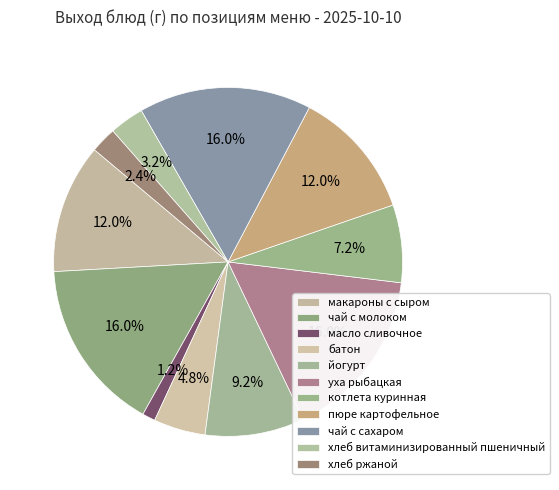

Is it true that уха рыбацкая is 27% of the pie?

False